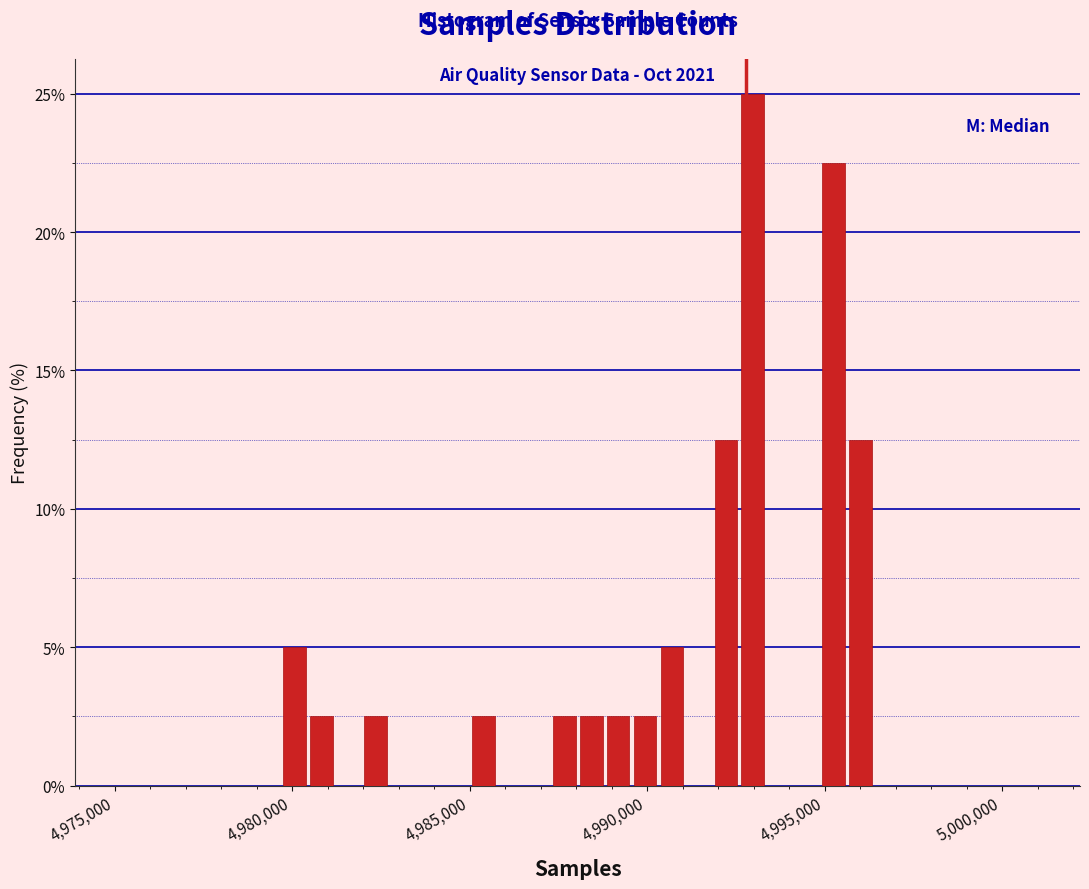

Around what value on the x-axis is the tallest bar? Give the approximate position of its centre, as read against the axis.

4993000